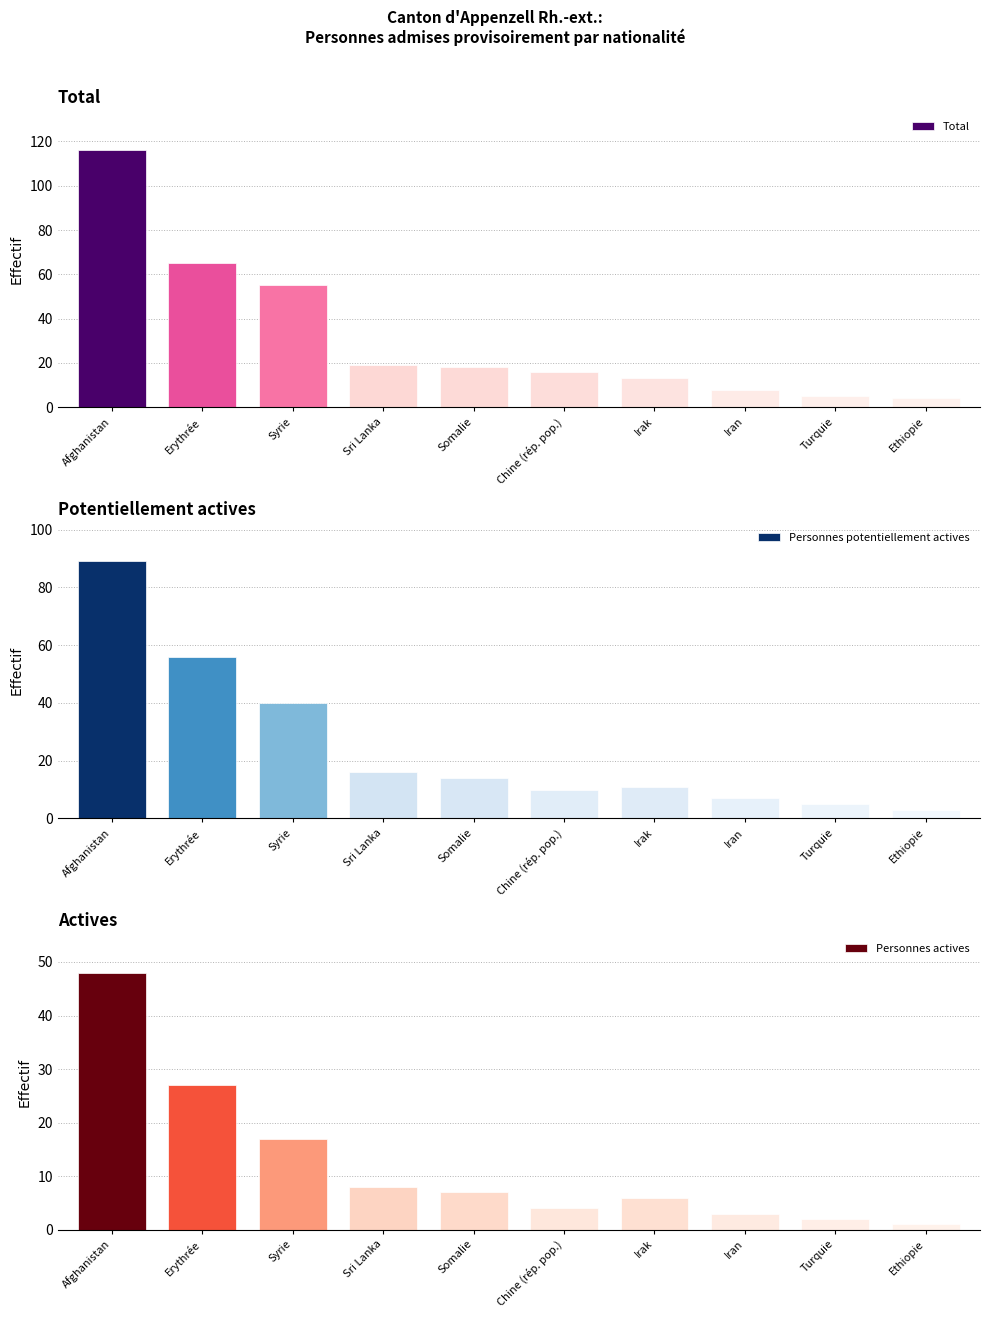

Which series has the largest range (max minus min)?

Total